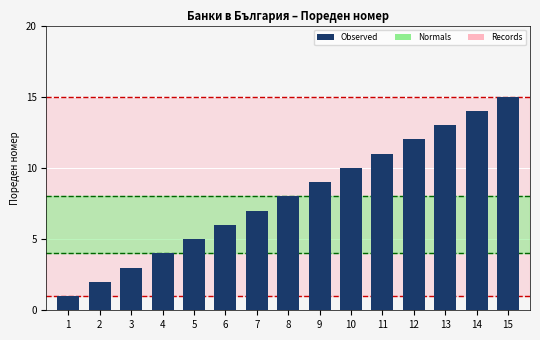

The value at 15 is 15. True or false?

True